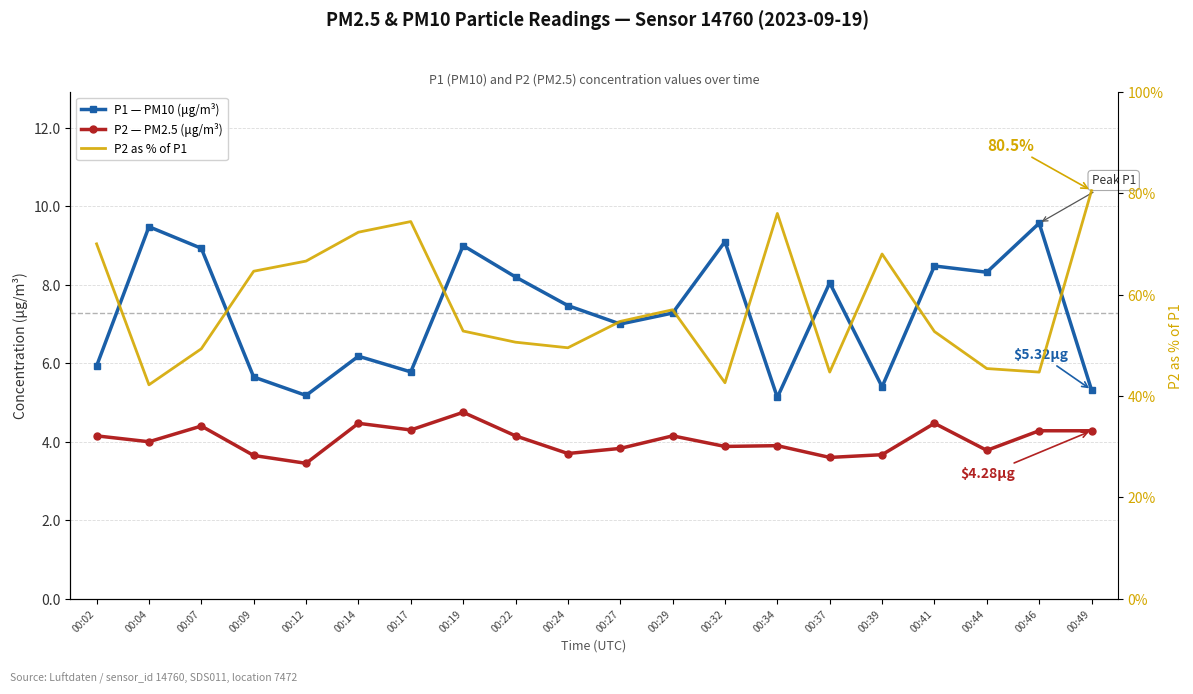

True or false: P2 as % of P1 and P2 — PM2.5 (μg/m³) intersect in this chart.

False